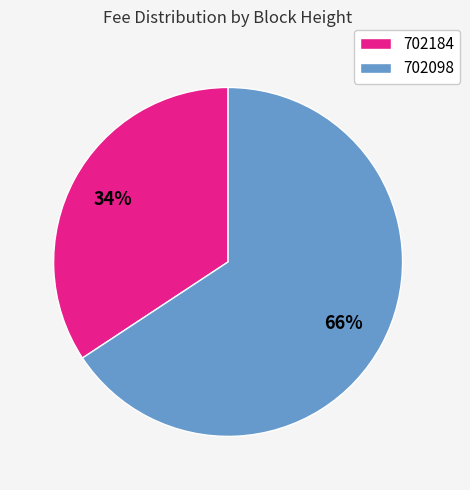

What is the smallest slice in the pie chart?

702184